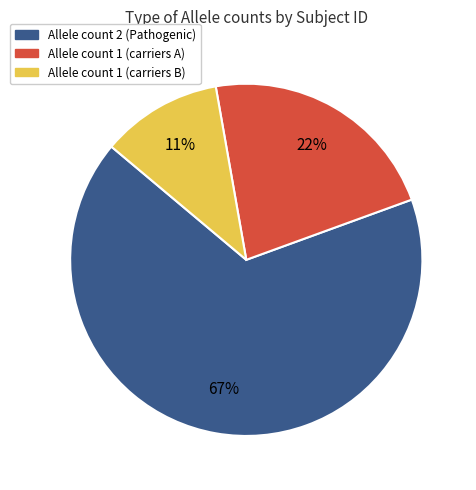

To the nearest percent, what is the difference between the largest and smallest slice percentages?

56%